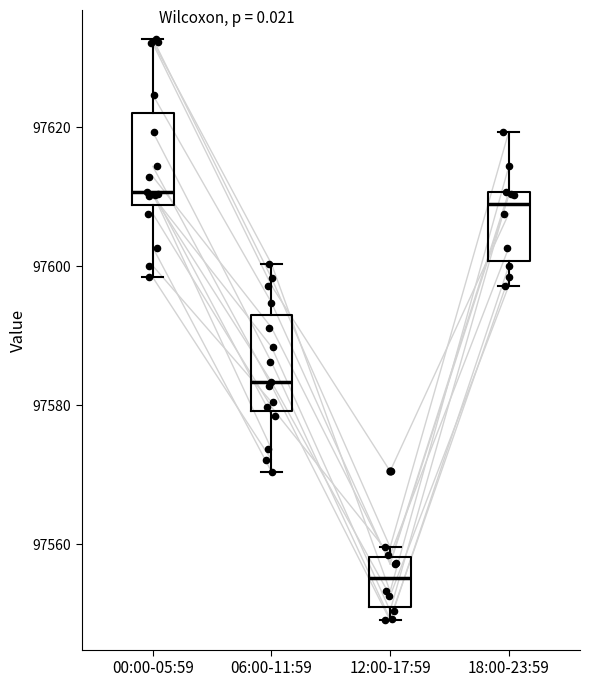

Reading left to right, transcribe this box plot: for each box, give where its median line is, the range the box spans, and where its two whiskers end, as read against the y-axis. The values are not printed on the chart, so give them approximately, as read against the axis.

00:00-05:59: median 97610, box 97608 to 97622, whiskers 97598 to 97632
06:00-11:59: median 97584, box 97580 to 97592, whiskers 97570 to 97600
12:00-17:59: median 97556, box 97552 to 97558, whiskers 97550 to 97560
18:00-23:59: median 97608, box 97600 to 97610, whiskers 97598 to 97620